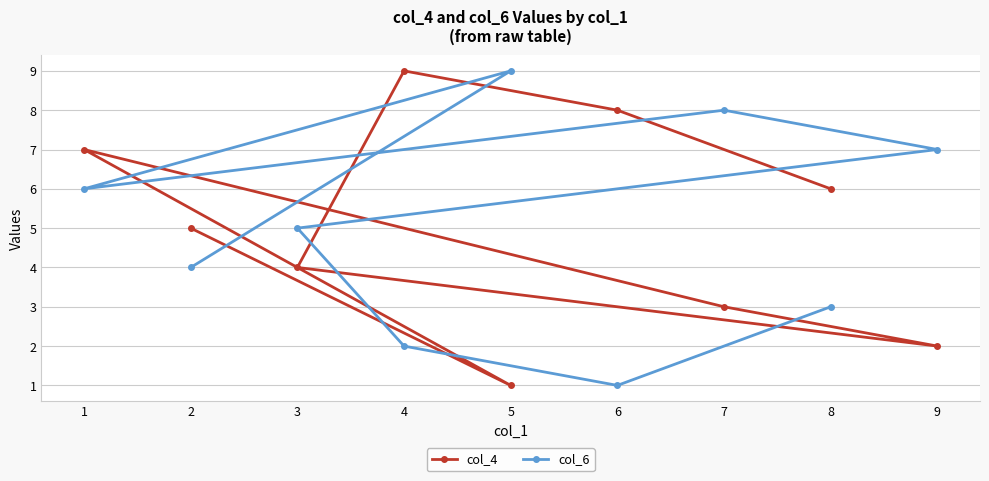

Is it true that col_4 equals 2 at 3?

False